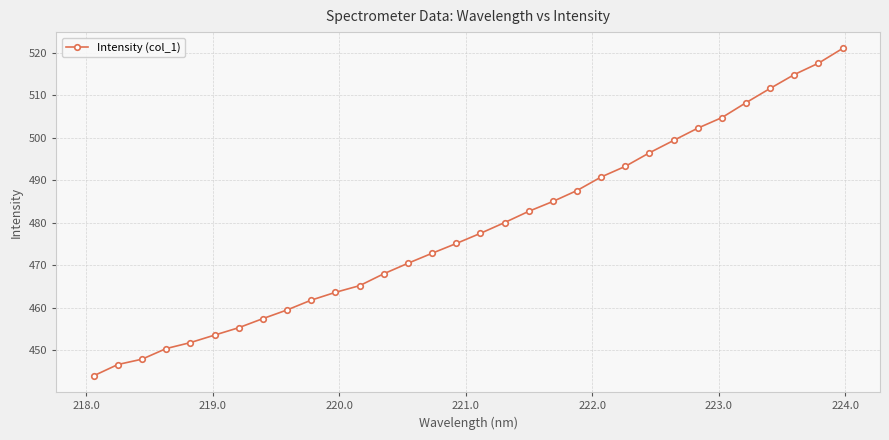

What is the smallest value displayed?

444.0